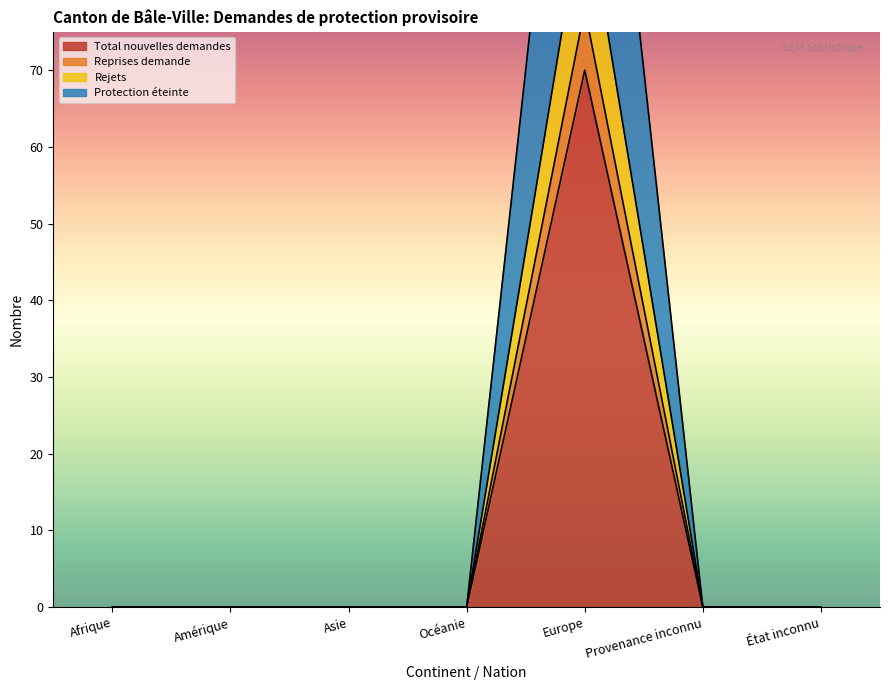

True or false: Rejets and Reprises demande intersect in this chart.

False